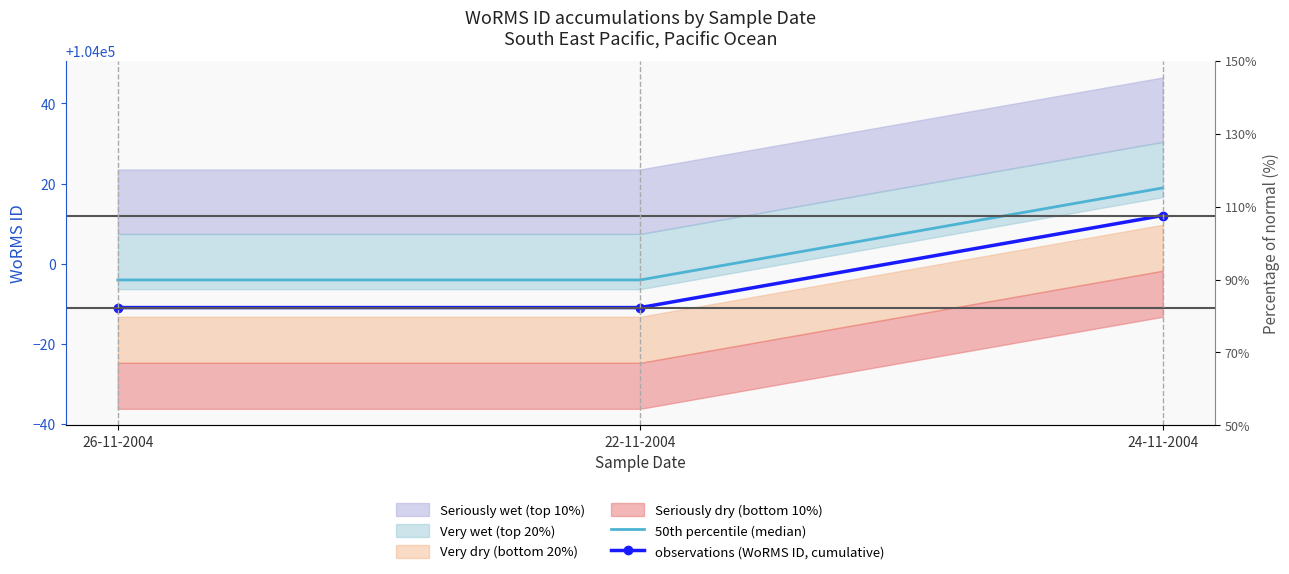

List the labels in order of value, smallest first.

26-11-2004, 22-11-2004, 24-11-2004